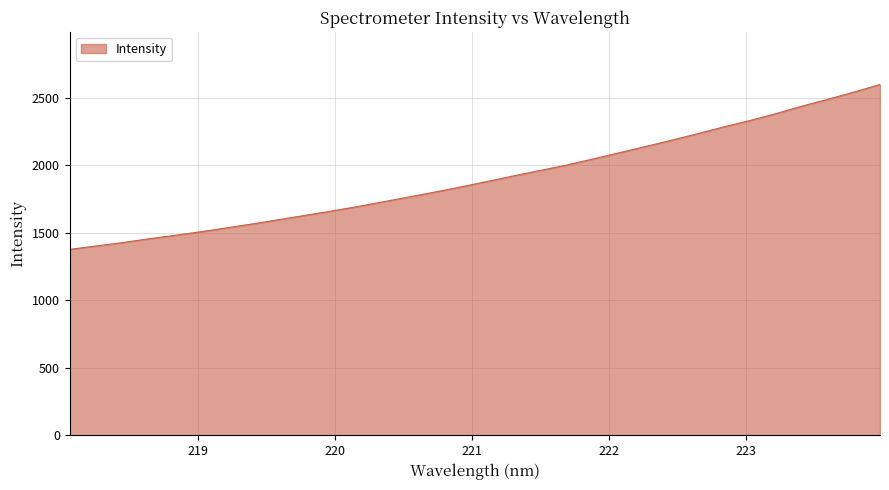

Count the number of categories in the chart.

32